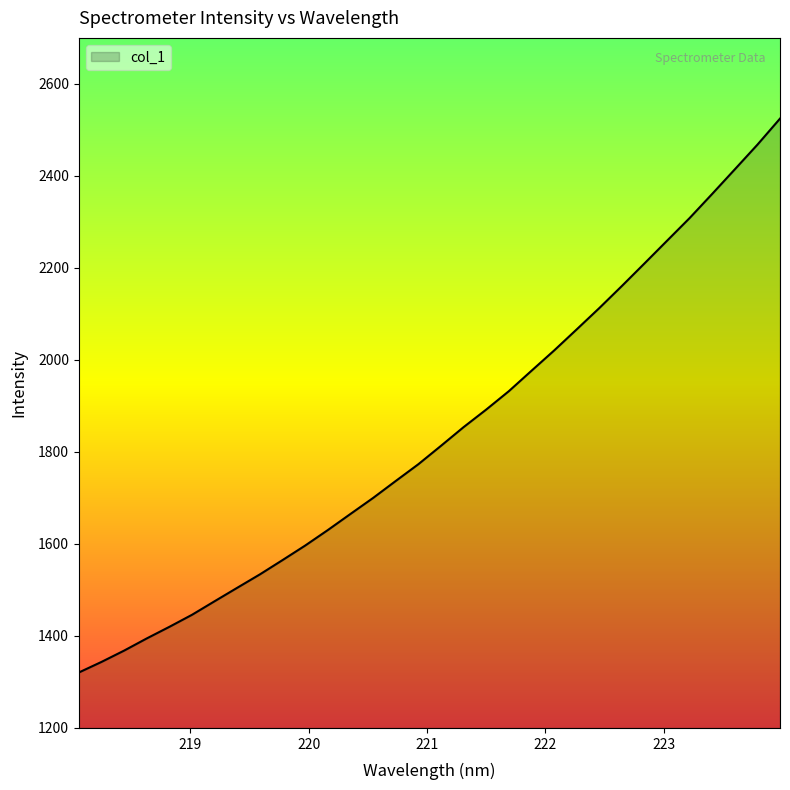

What is the smallest value displayed?

1320.5